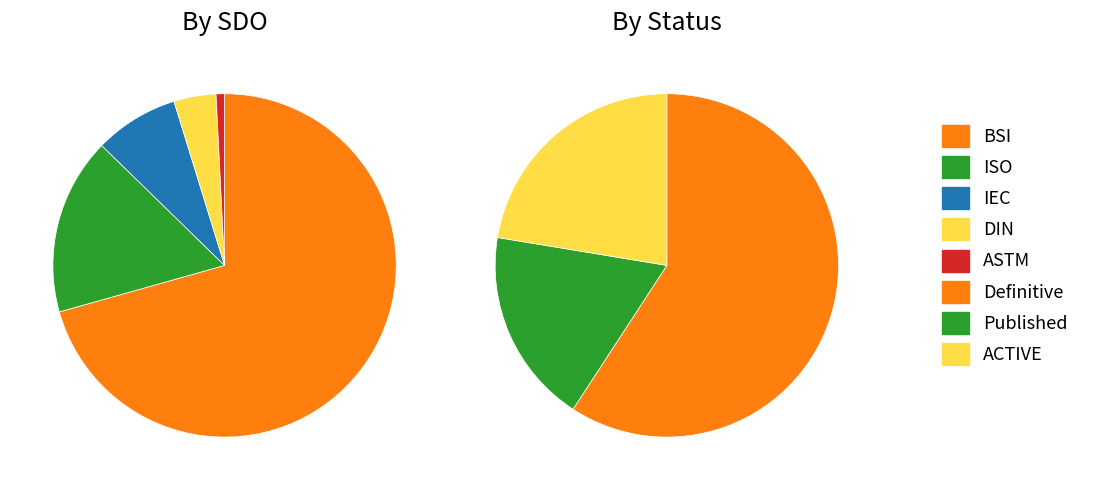

Does DIN account for over 50% of the chart?

No